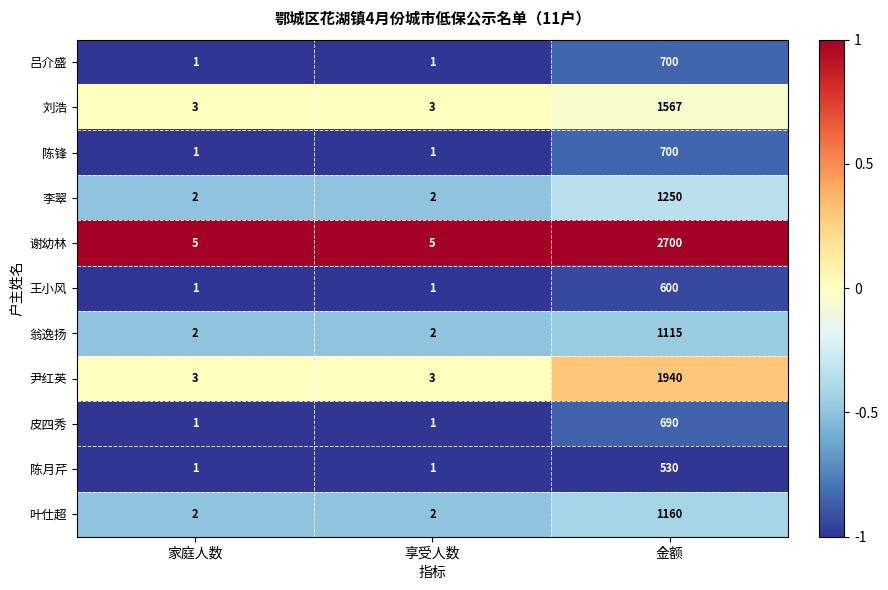

What is the difference between the highest and lowest values at 享受人数?

4